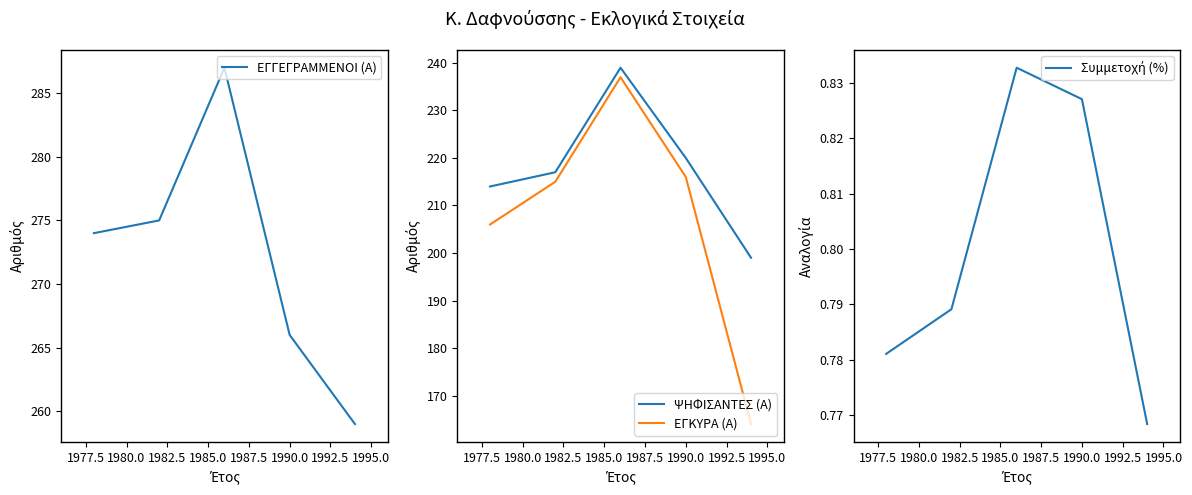

True or false: ΕΓΚΥΡΑ (Α) and ΨΗΦΙΣΑΝΤΕΣ (Α) intersect in this chart.

False